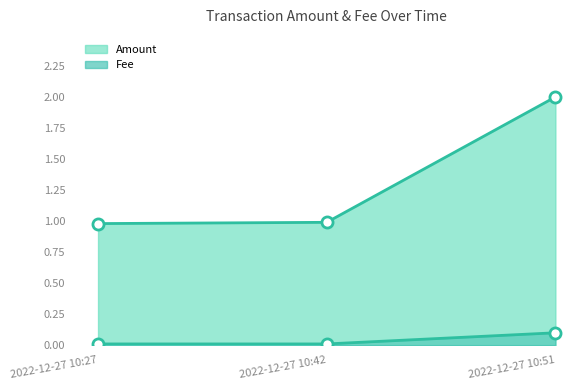

Between 2022-12-27 10:27 and 2022-12-27 10:51, which series saw the biggest shift?

Amount